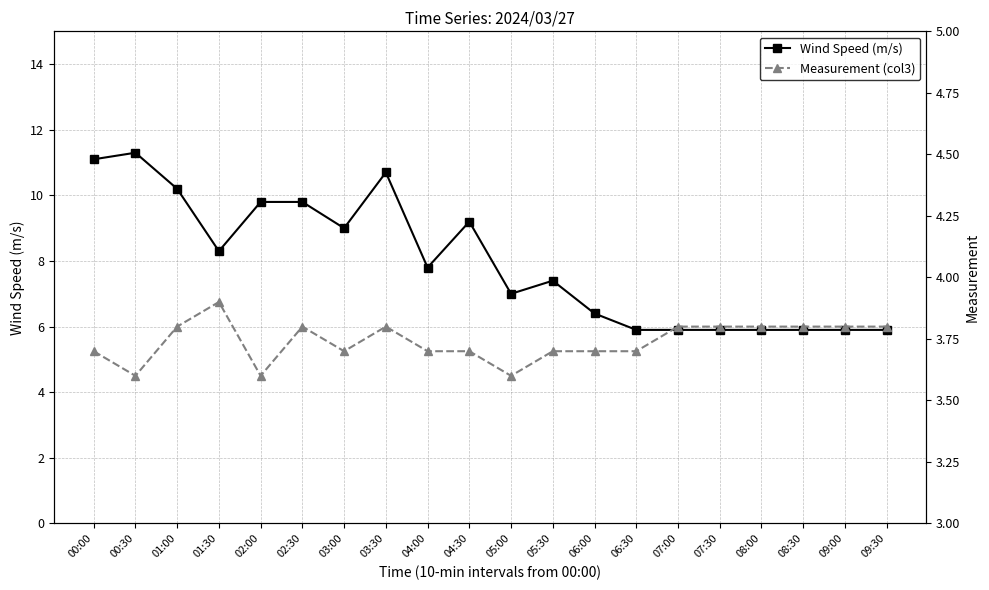

At which category does Wind Speed (m/s) reach its first local peak?

00:30